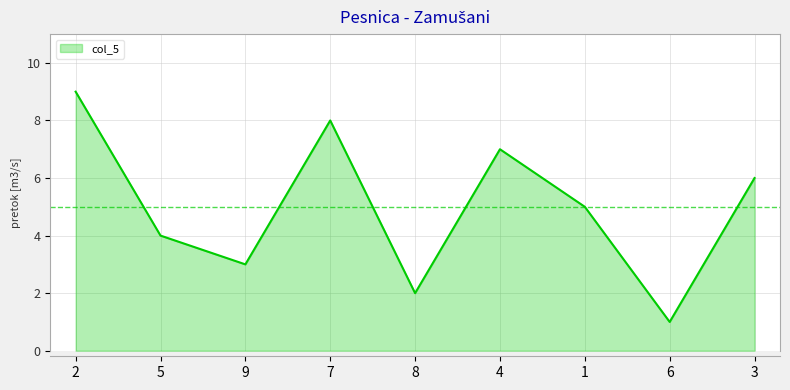

Reading left to right, what are all the values shown in this chart?

2=9	5=4	9=3	7=8	8=2	4=7	1=5	6=1	3=6